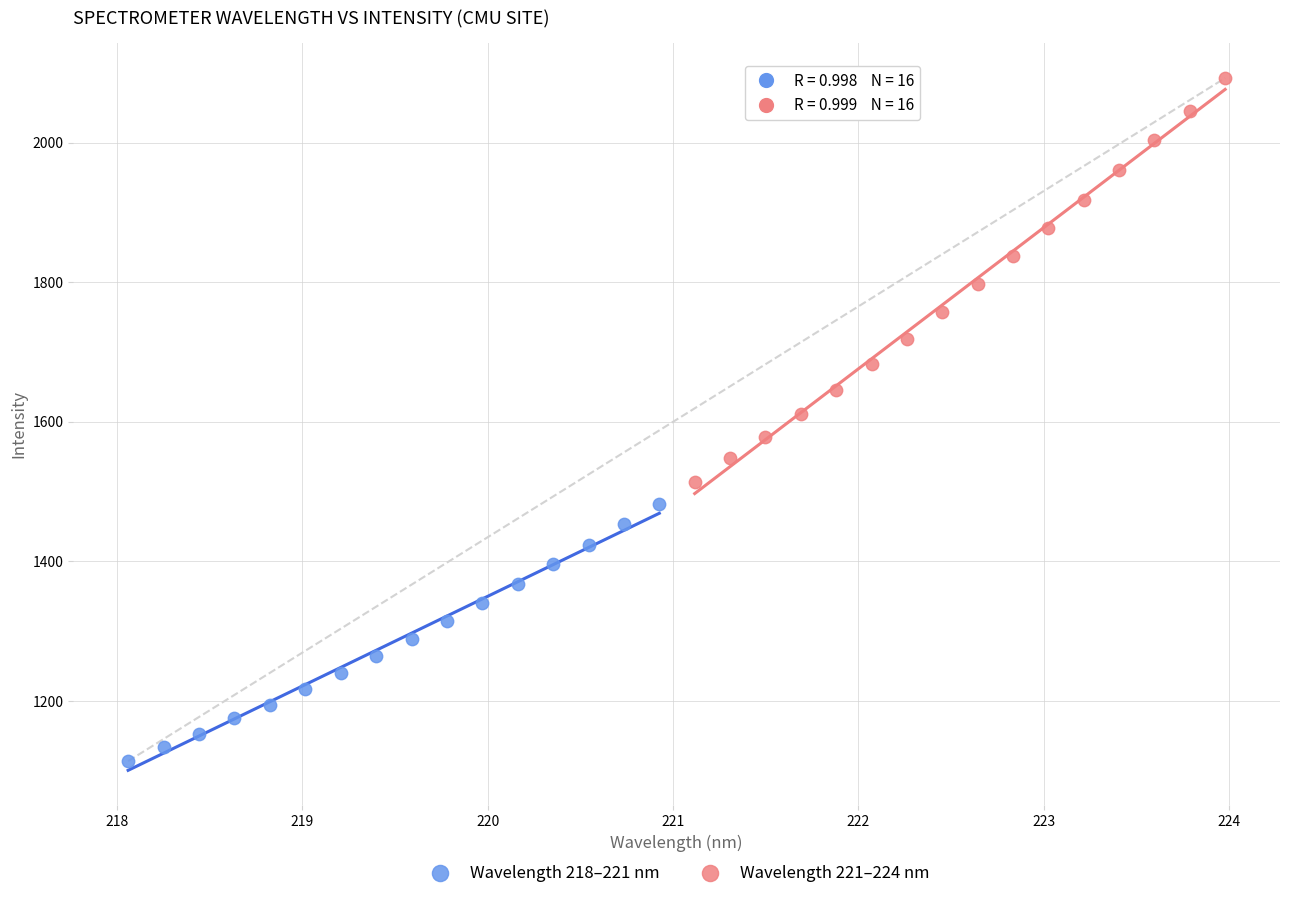

Which series contains the lowest Y value?

Wavelength 218–221 nm